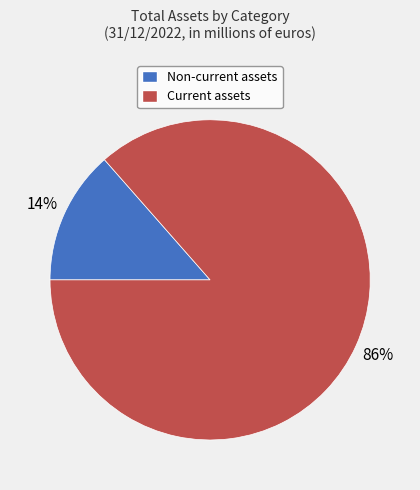

Do Current assets and Non-current assets together represent more than half of the pie?

Yes